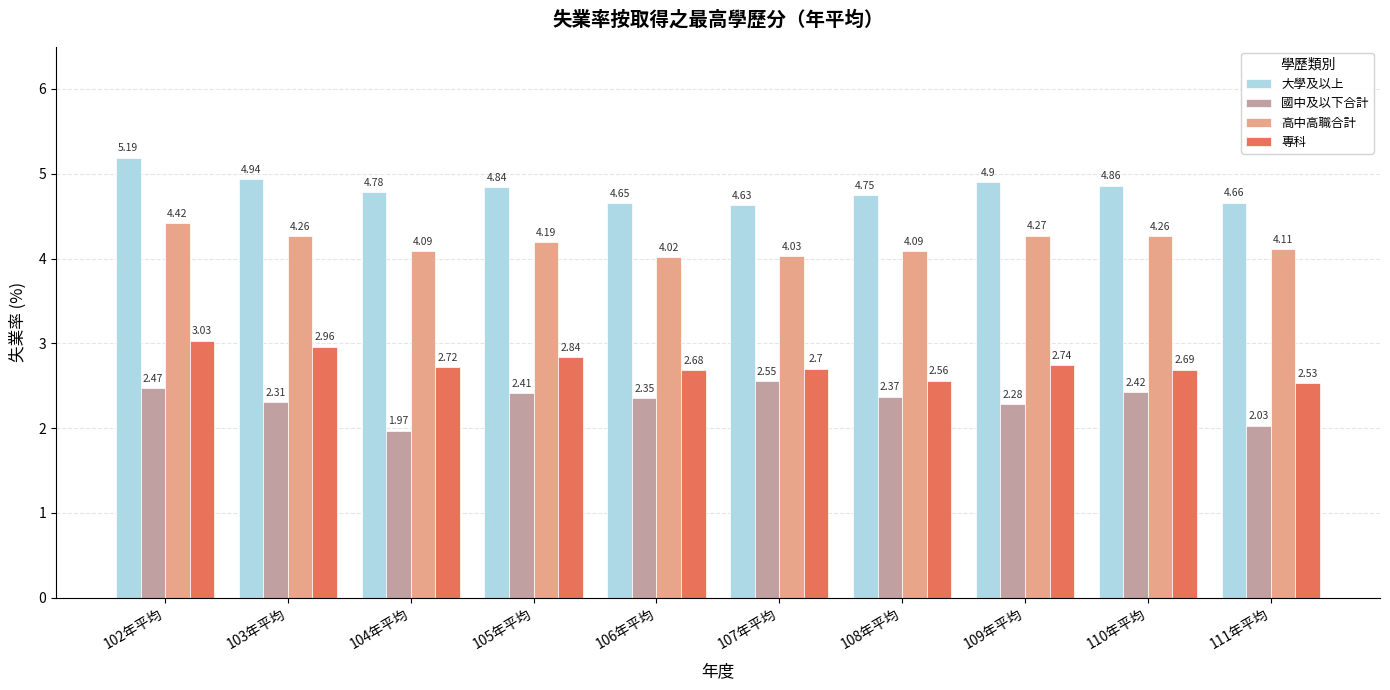

At which label does 專科 reach its peak?

102年平均